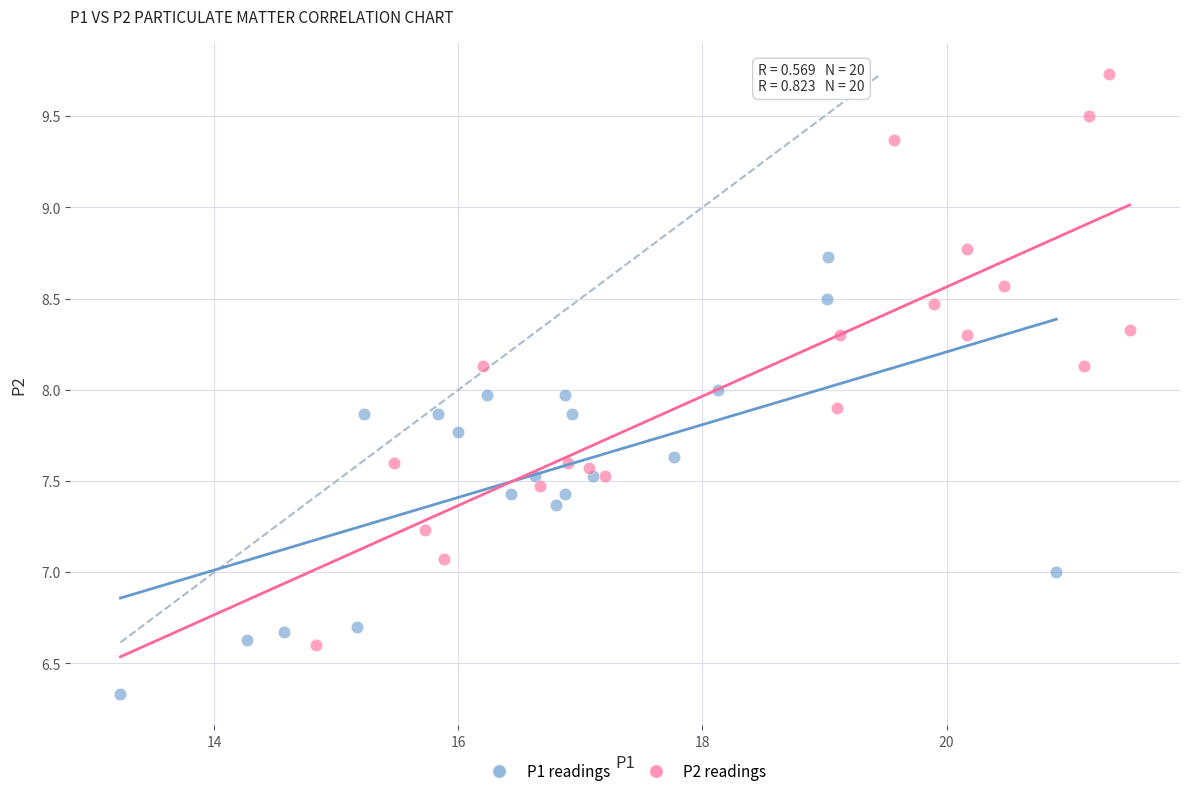

Which series has the largest Y range (max minus min)?

P2 readings